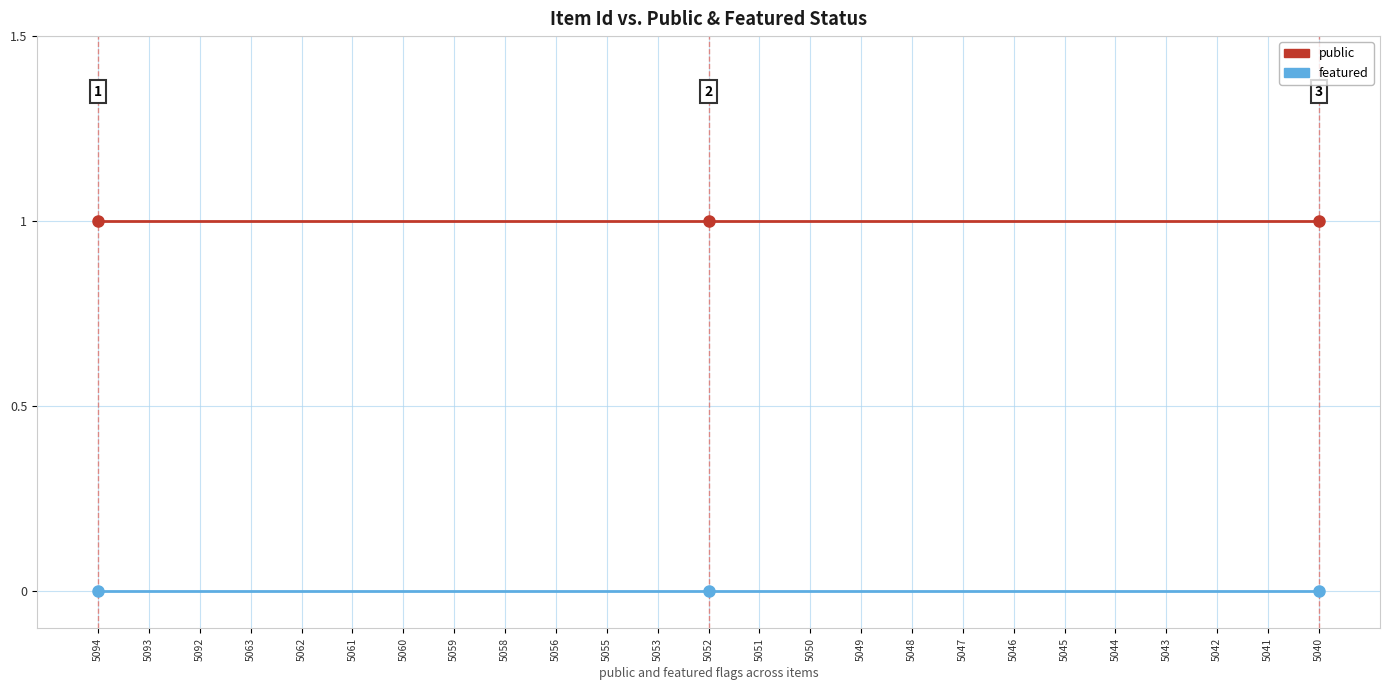

How many distinct data groups are displayed?

2